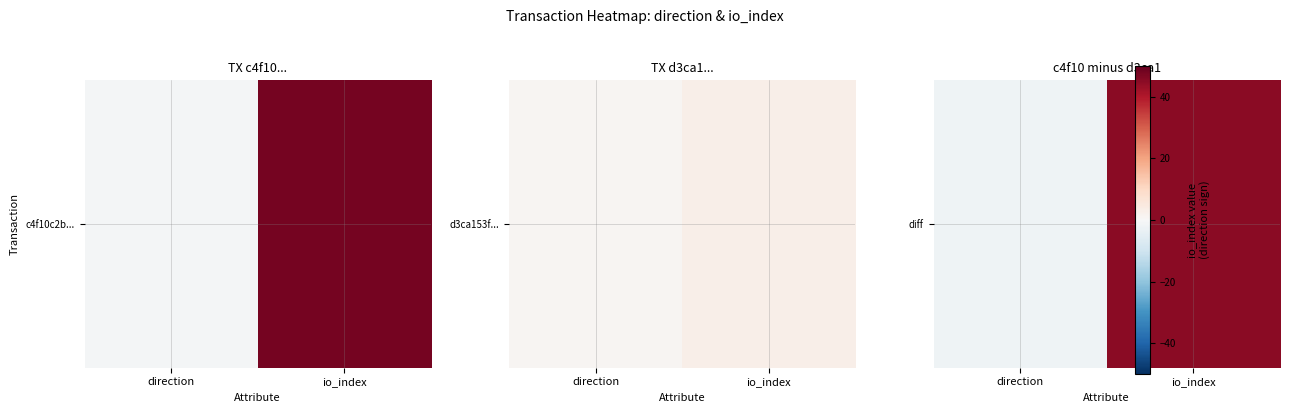

List the labels in order of value, smallest first.

direction, io_index